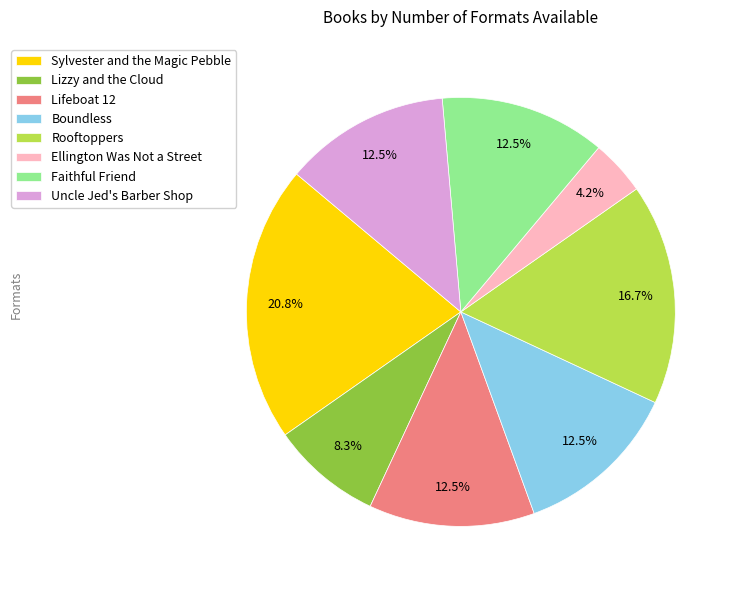

Which has a higher value, Sylvester and the Magic Pebble or Rooftoppers?

Sylvester and the Magic Pebble